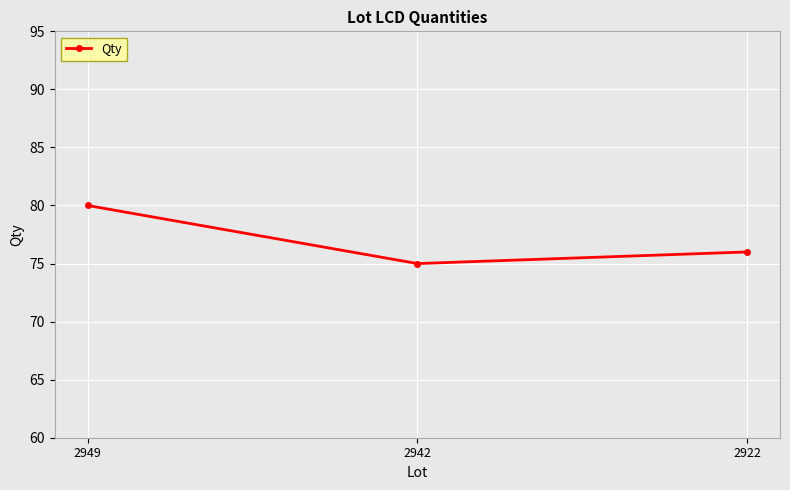

Is it true that the value at 2922 is 76?

True